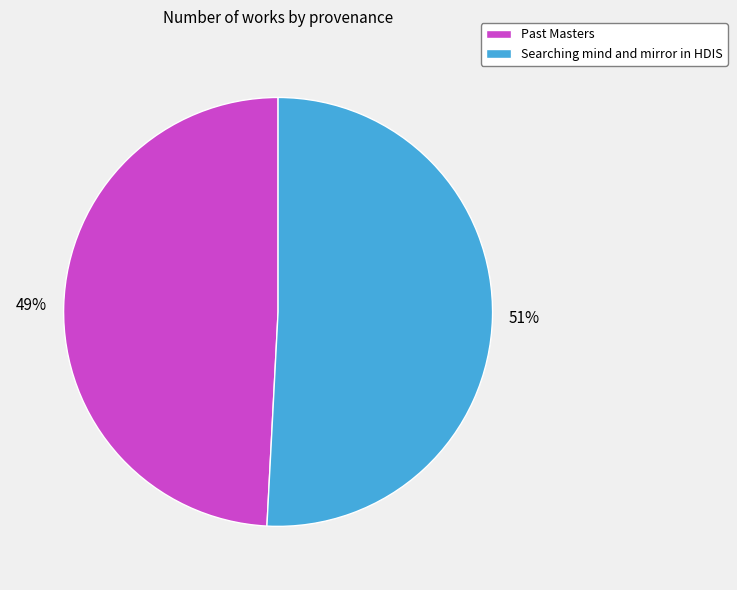

To the nearest percent, what is the combined percentage of Past Masters and Searching mind and mirror in HDIS?

100%